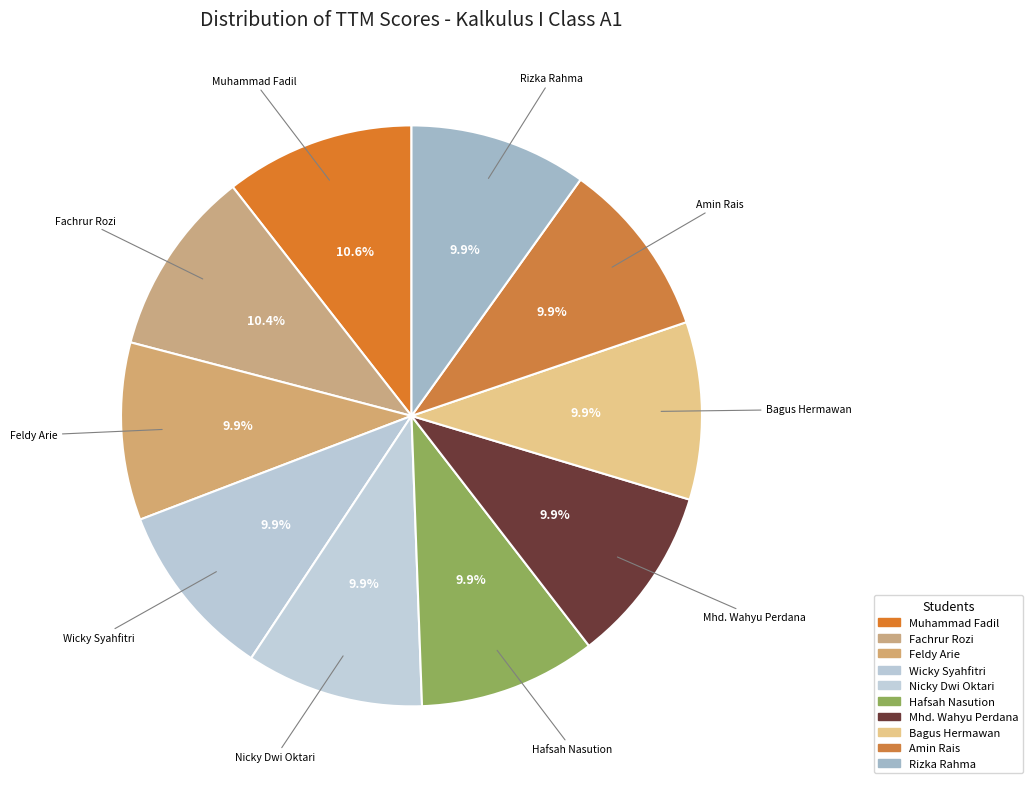

Is there any slice that represents more than half of the pie?

No